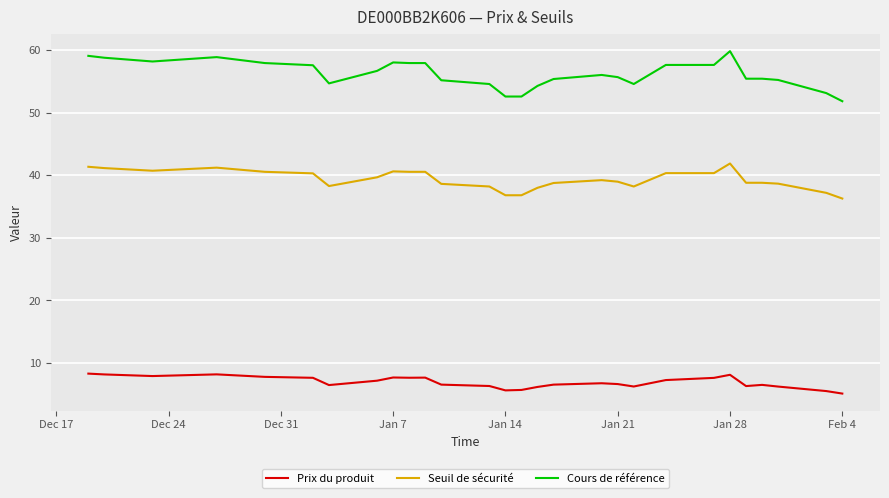

Which series has the largest total across all categories?

Cours de référence